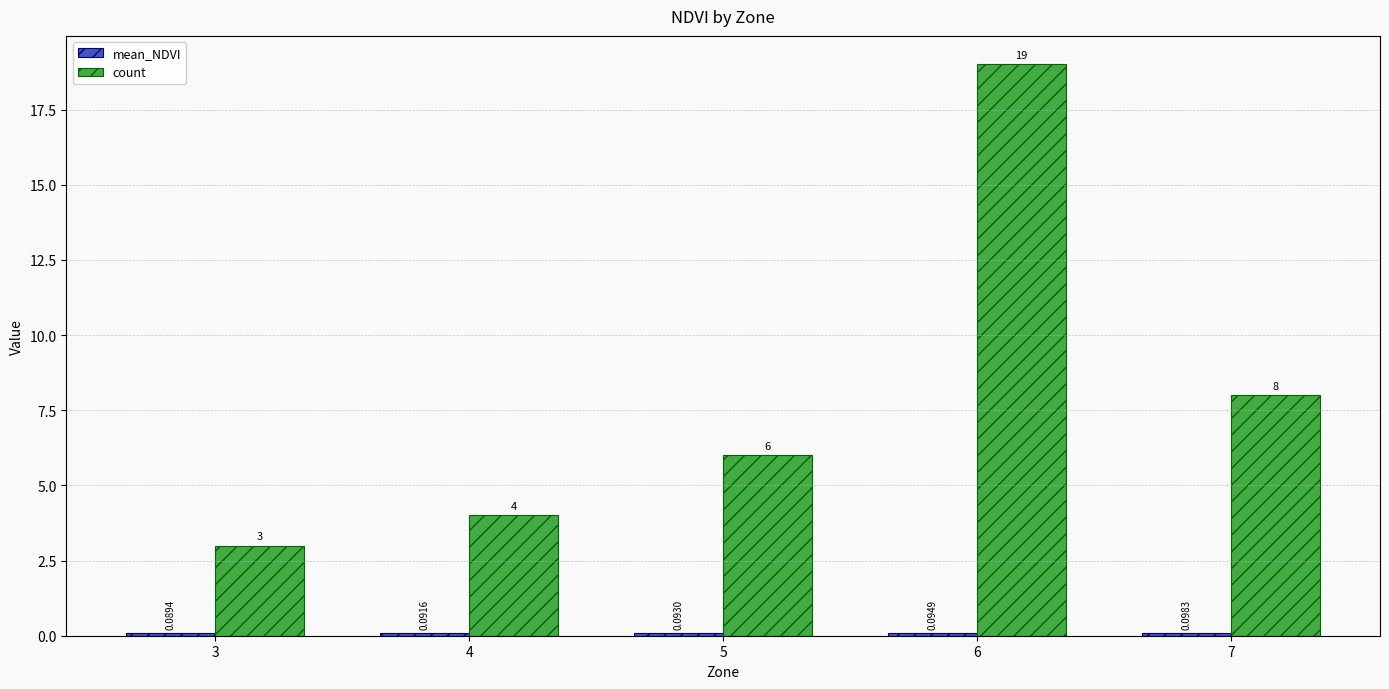

Which series has the largest range (max minus min)?

count